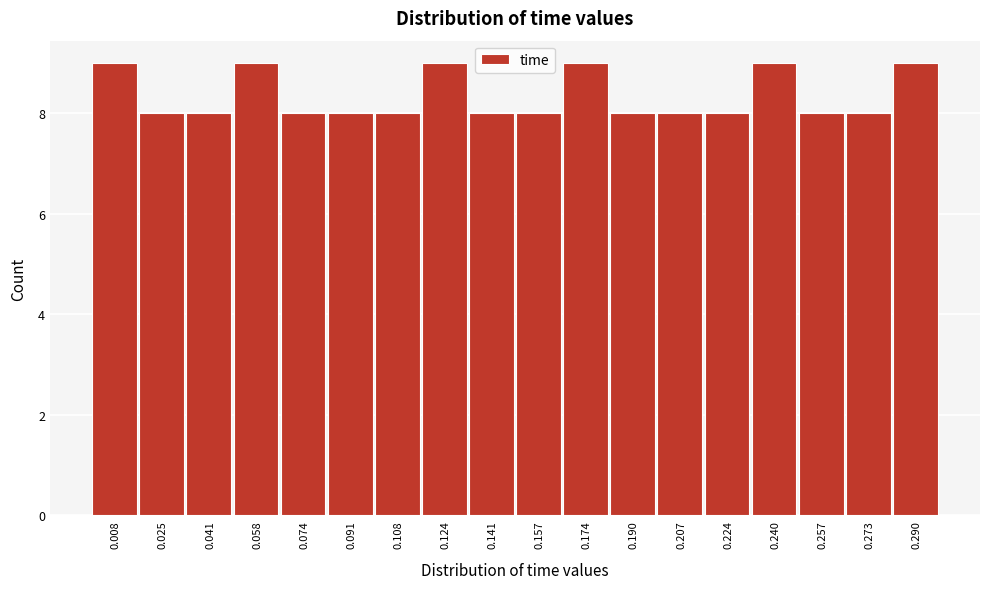

What is the height of the bar covering 0.282 to 0.298 on the x-axis? Neither the bar edges nor the heights are printed on the chart, so give them approximately, as read against the axes.

9